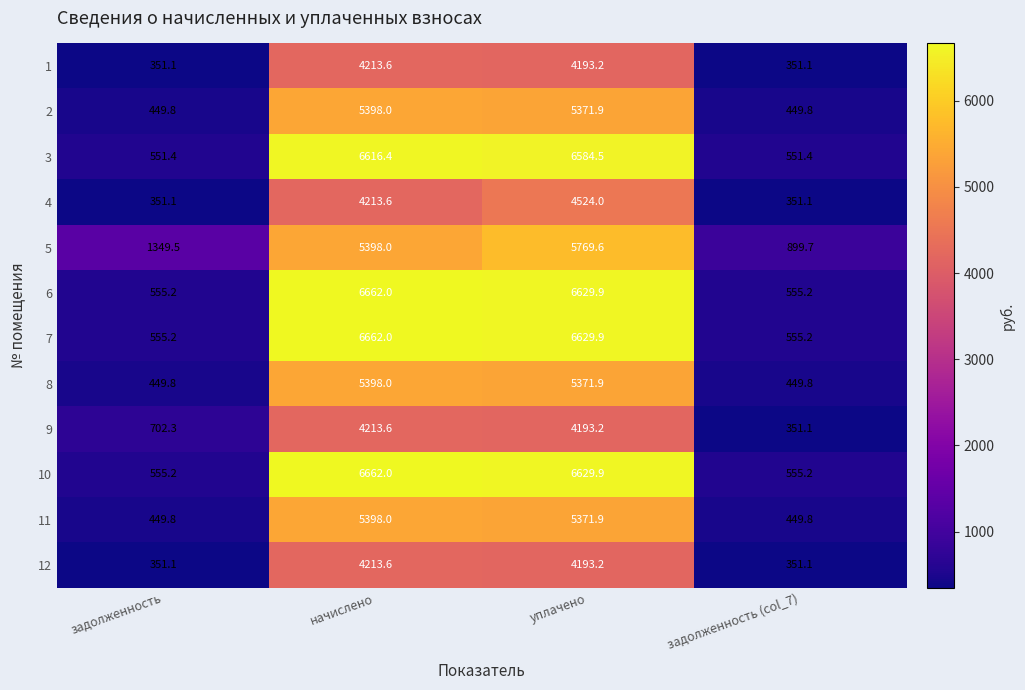

What is the lowest value of the 10 series?

555.2